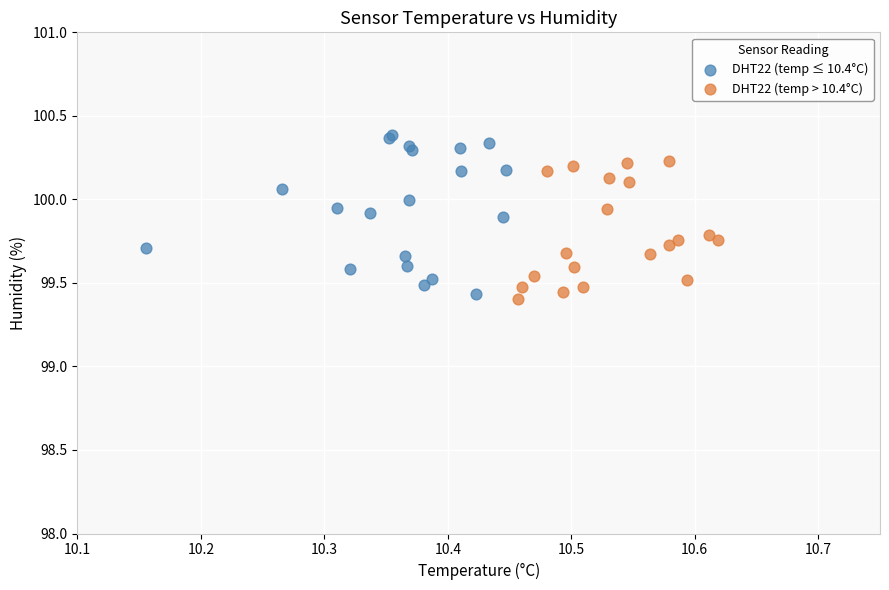

Which series contains the highest Y value?

DHT22 (temp ≤ 10.4°C)